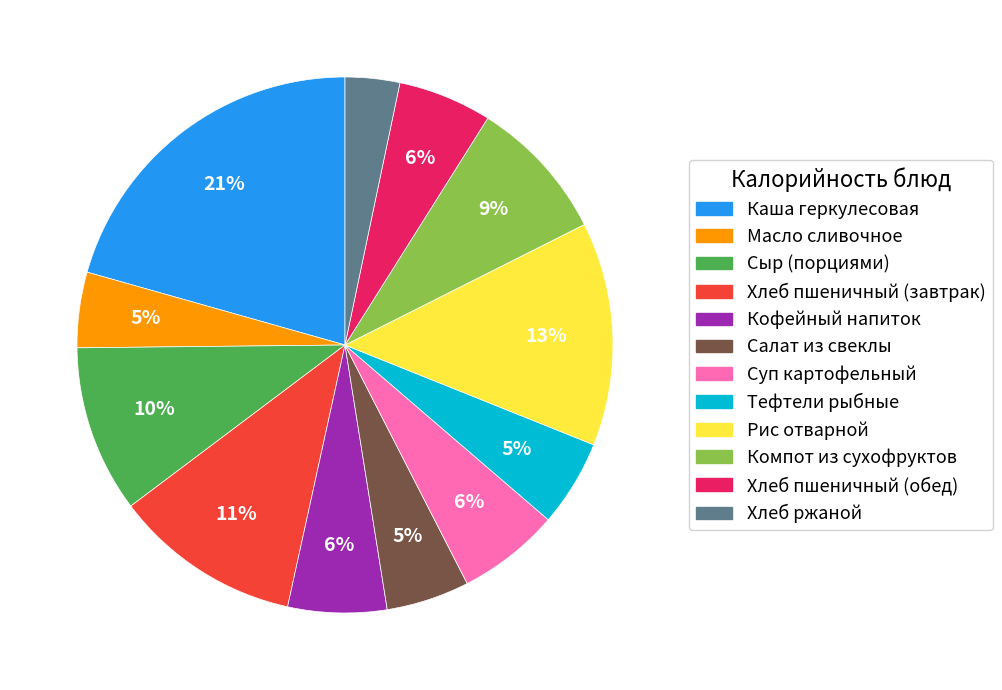

What is the smallest slice in the pie chart?

Хлеб ржаной